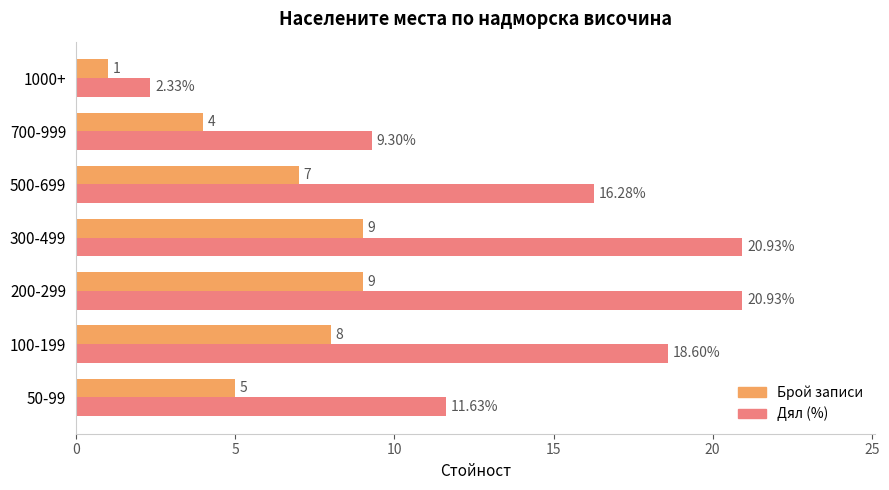

What is the average value of the Брой записи series?

6.1